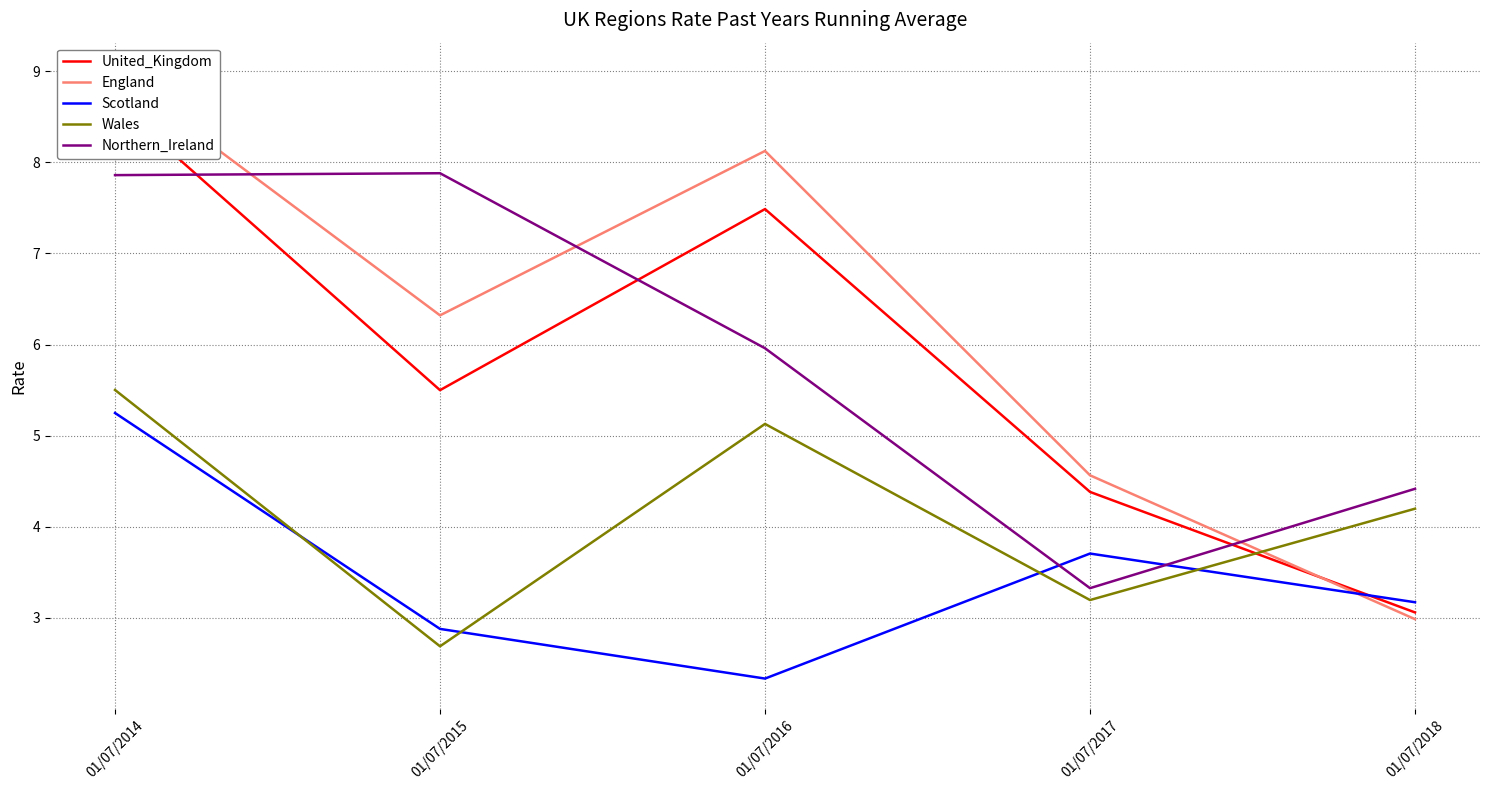

Is it true that United_Kingdom equals 12.9 at 01/07/2016?

False